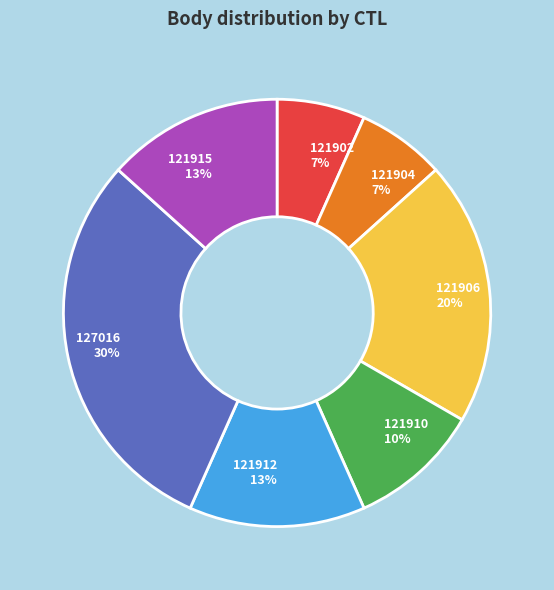

Which has a higher value, 121906 or 121910?

121906